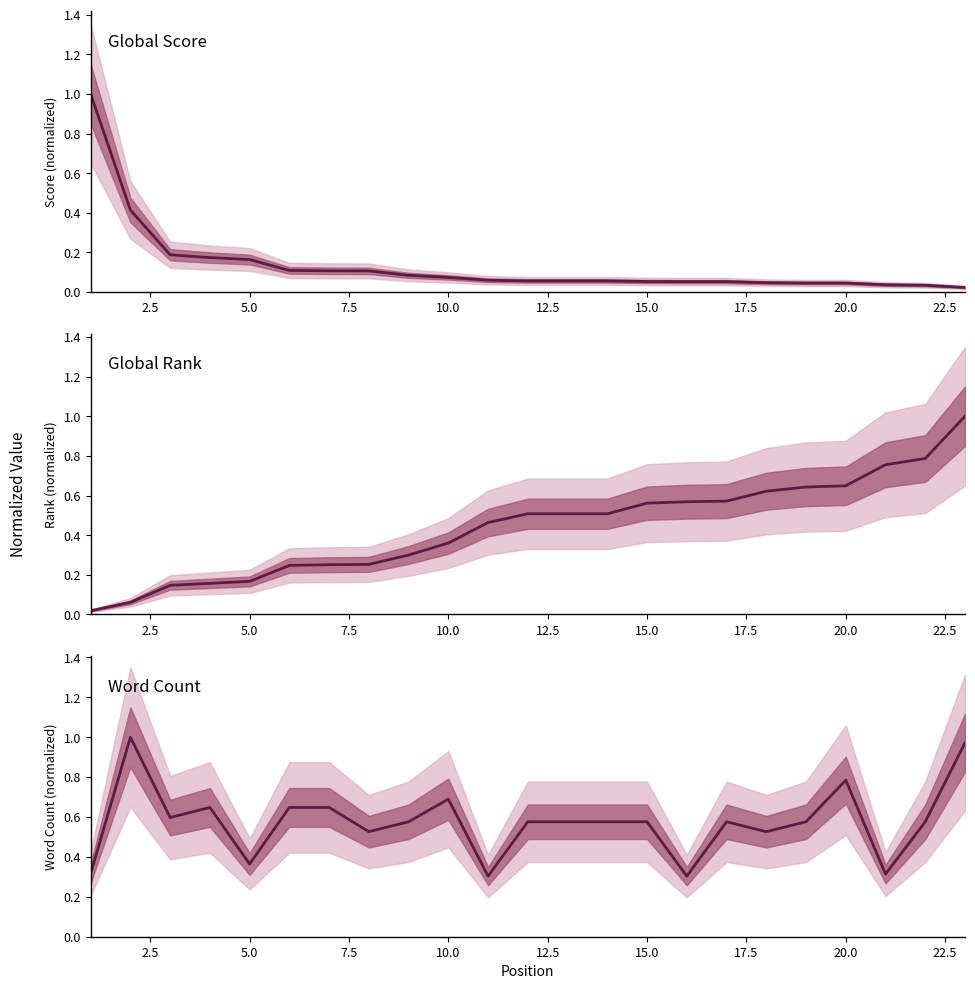

What is the average value of the Global Rank (normalized) series?

0.4